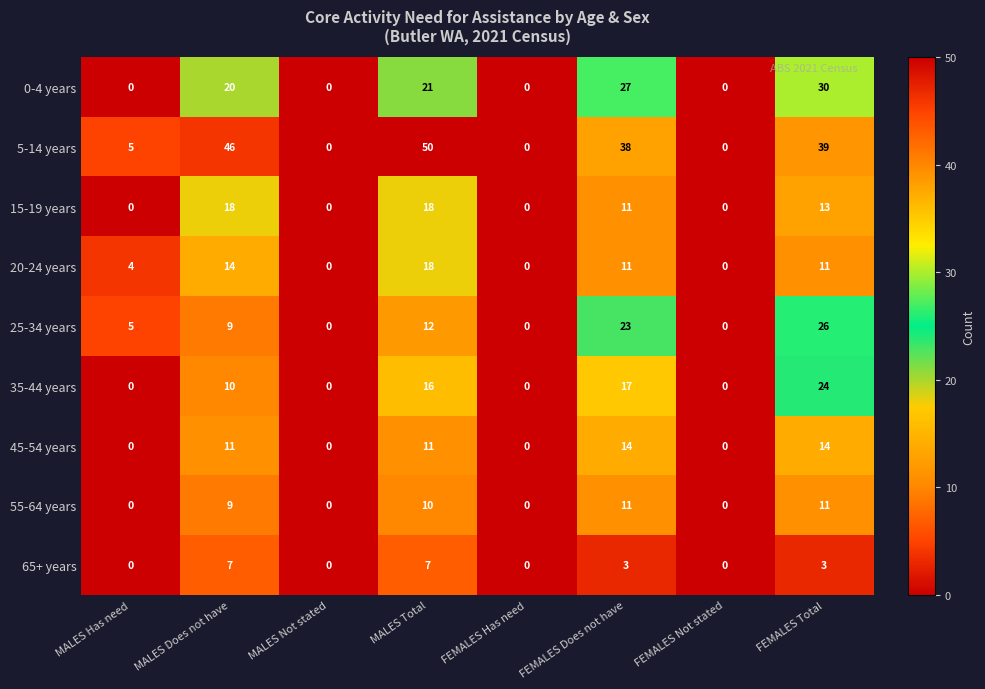

What value does the 45-54 years series have at MALES Does not have?

11